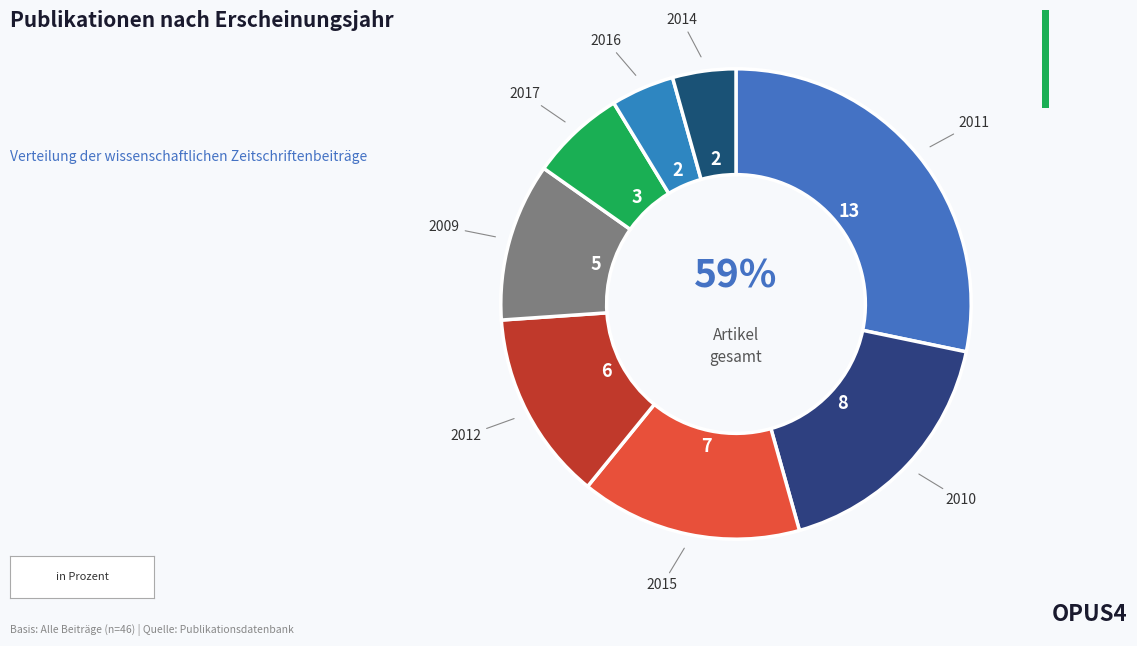

To the nearest percent, what percentage of the pie is 2009?

11%